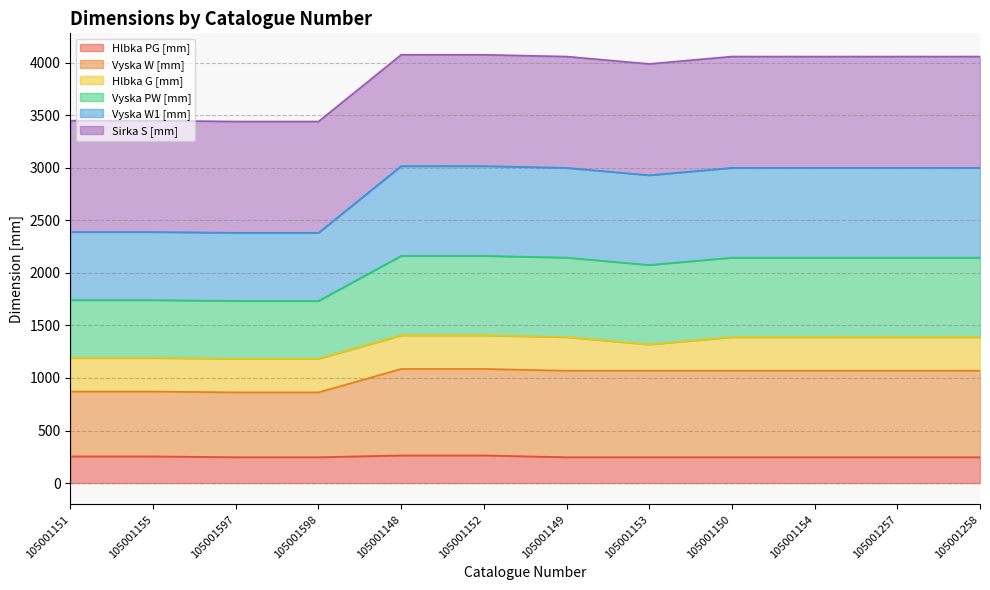

Which series has the widest spread of values?

Vyska PW [mm]